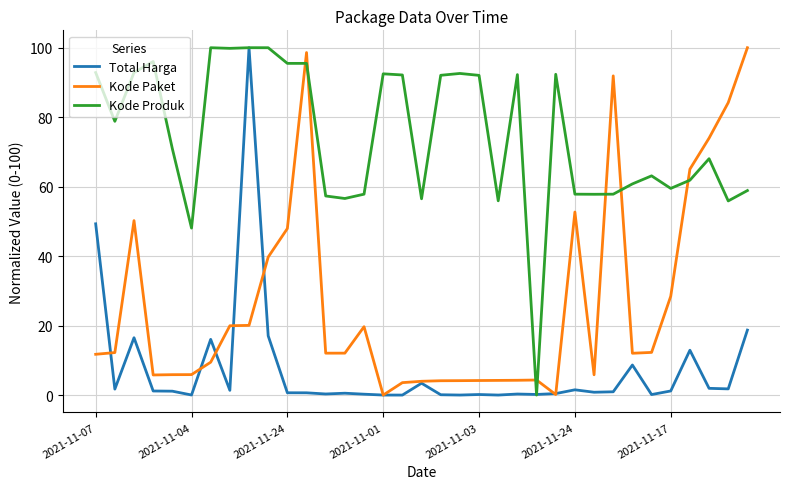

True or false: Kode Paket has more than 2 interior local peaks.

True